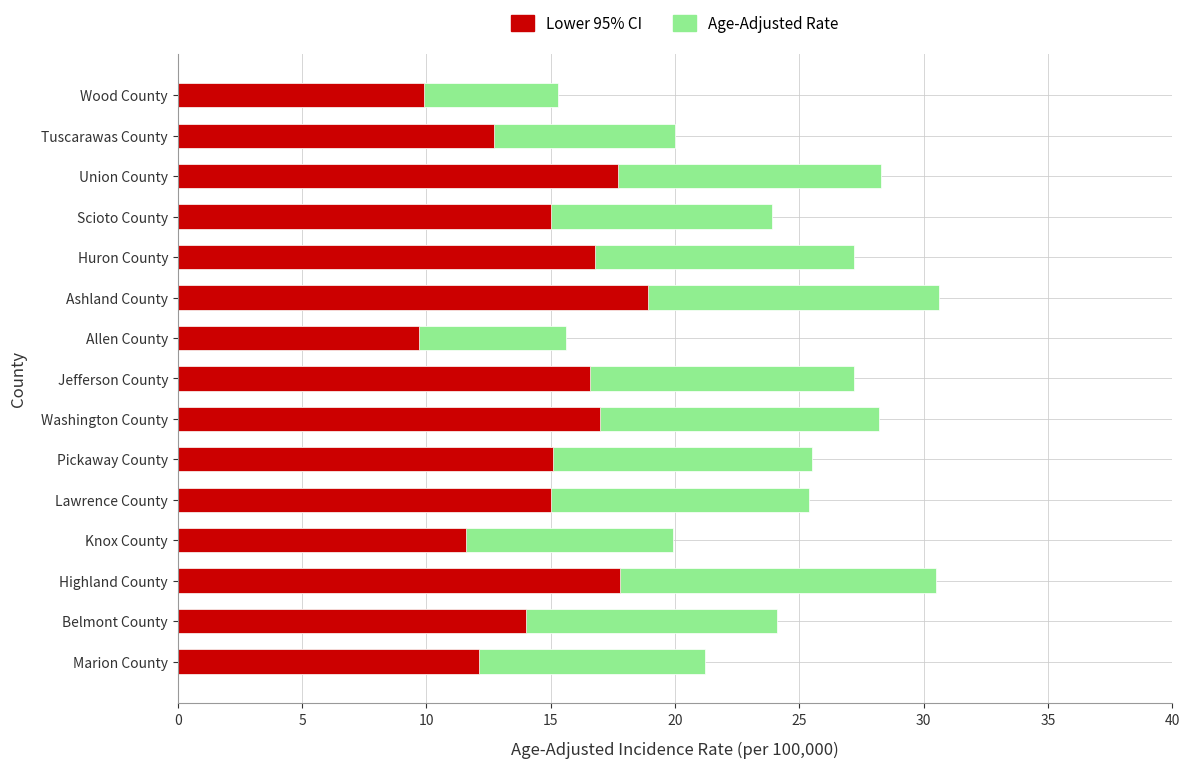

How many data points in Age-Adjusted Incidence Rate are above 25?

8